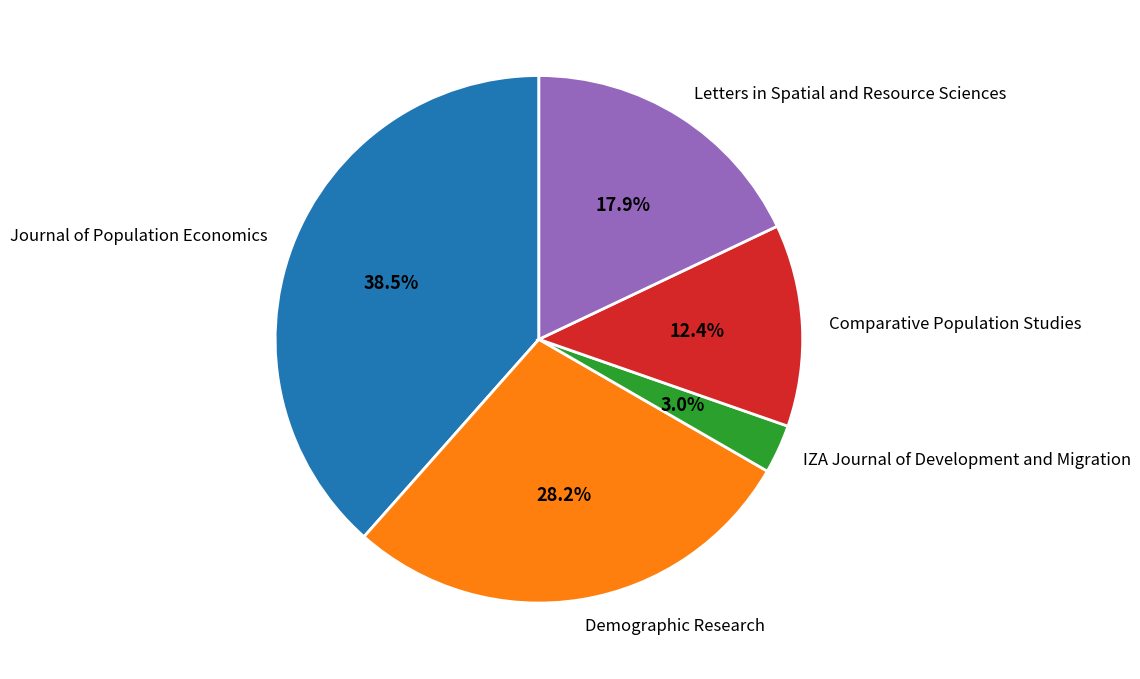

Do Letters in Spatial and Resource Sciences and IZA Journal of Development and Migration together represent more than half of the pie?

No